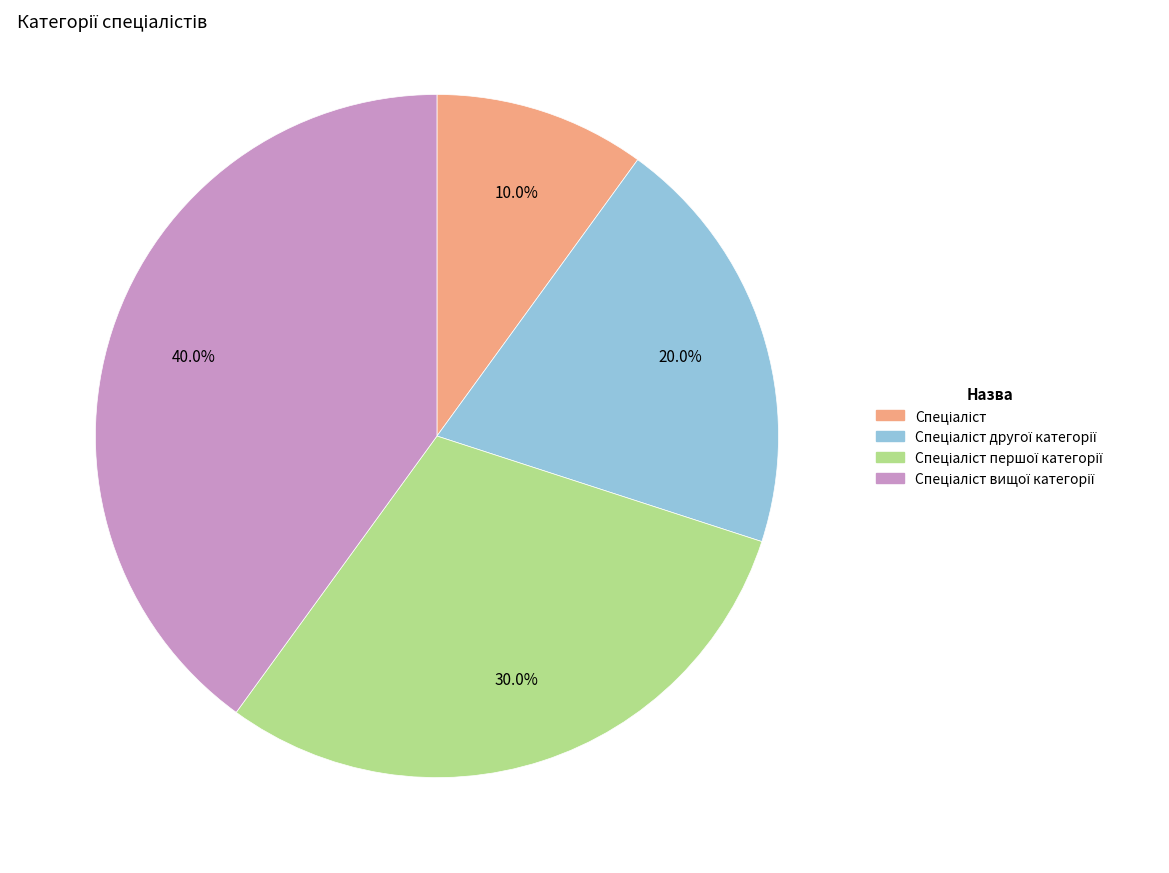

Is there any slice that represents more than half of the pie?

No